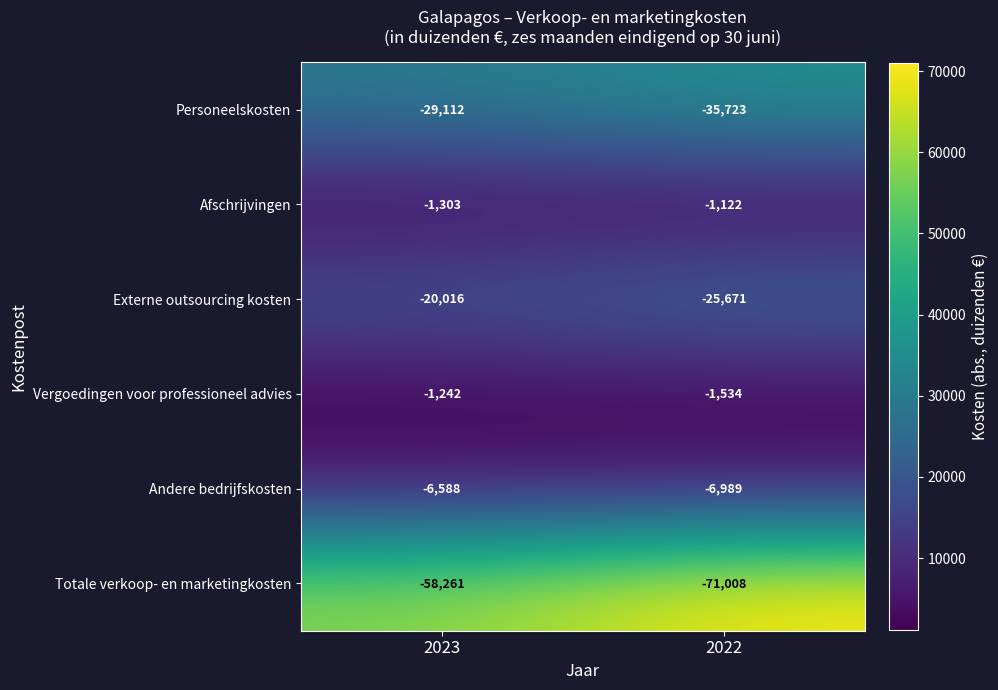

What is the sum of the Afschrijvingen values at 2022 and 2023?

-2425